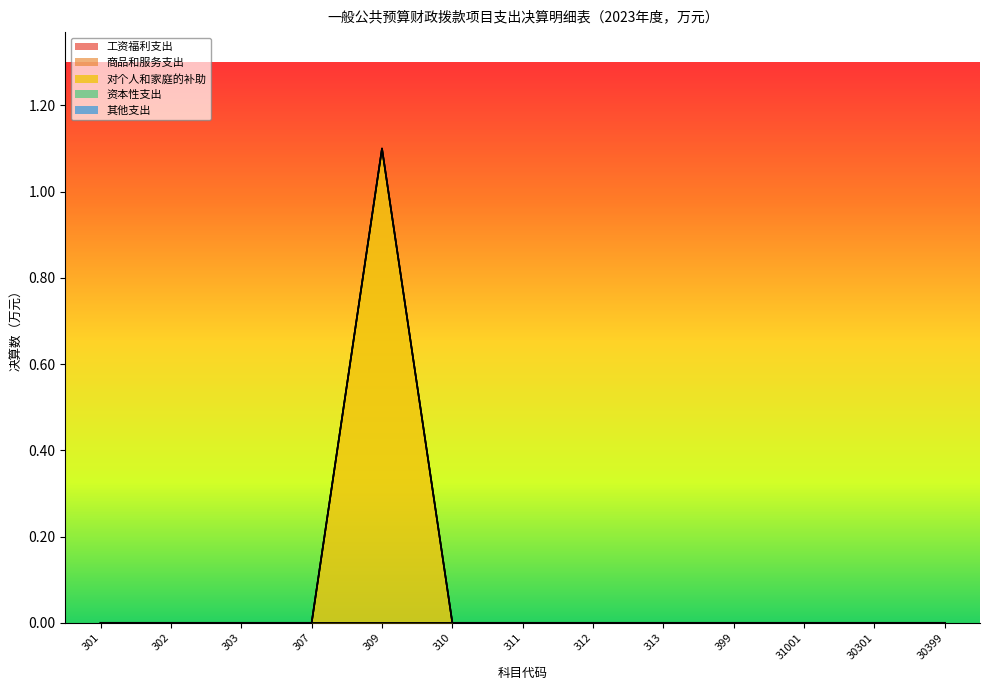

How many data points does each series have?

13